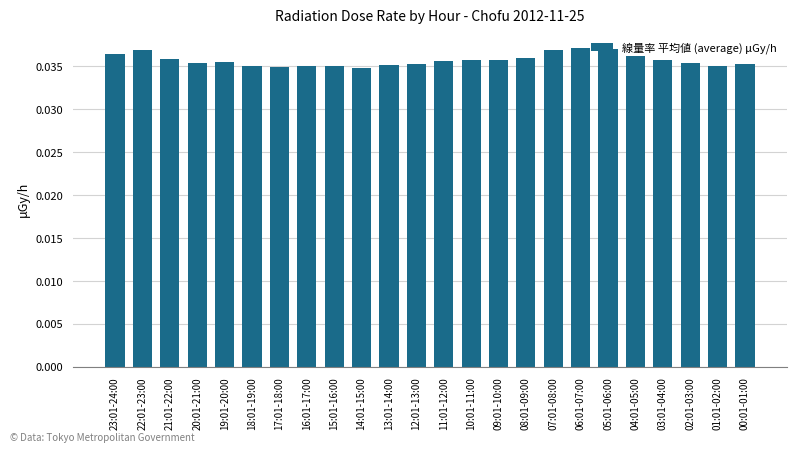

Count the number of data series in this chart.

1